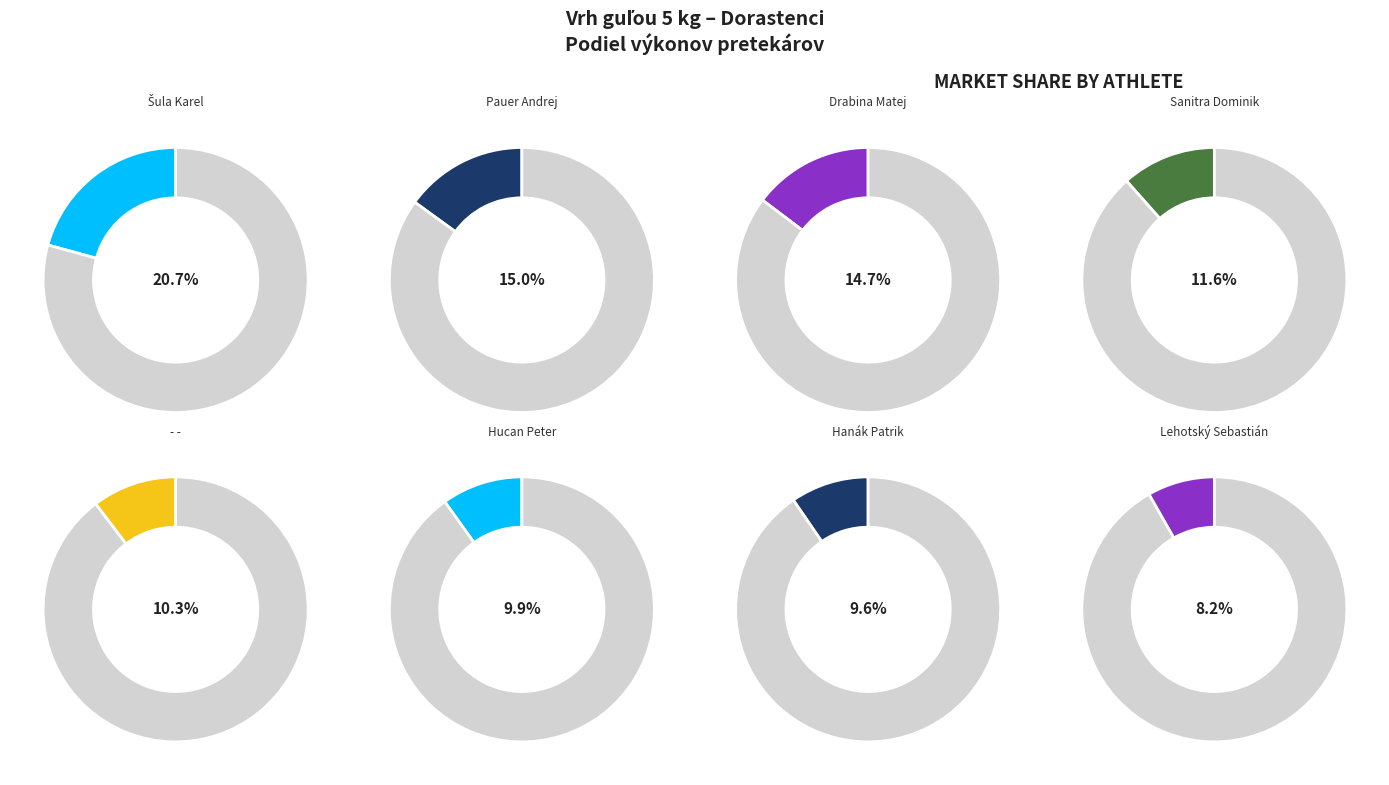

The Sanitra Dominik slice represents 21% of the pie. True or false?

False